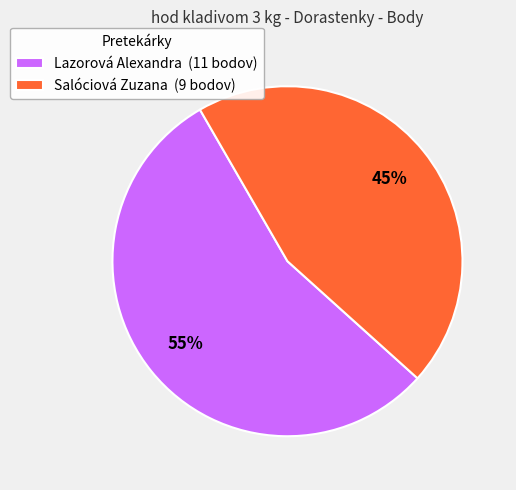

Is the sum of Salóciová Zuzana (9 bodov) and Lazorová Alexandra (11 bodov) greater than half?

Yes